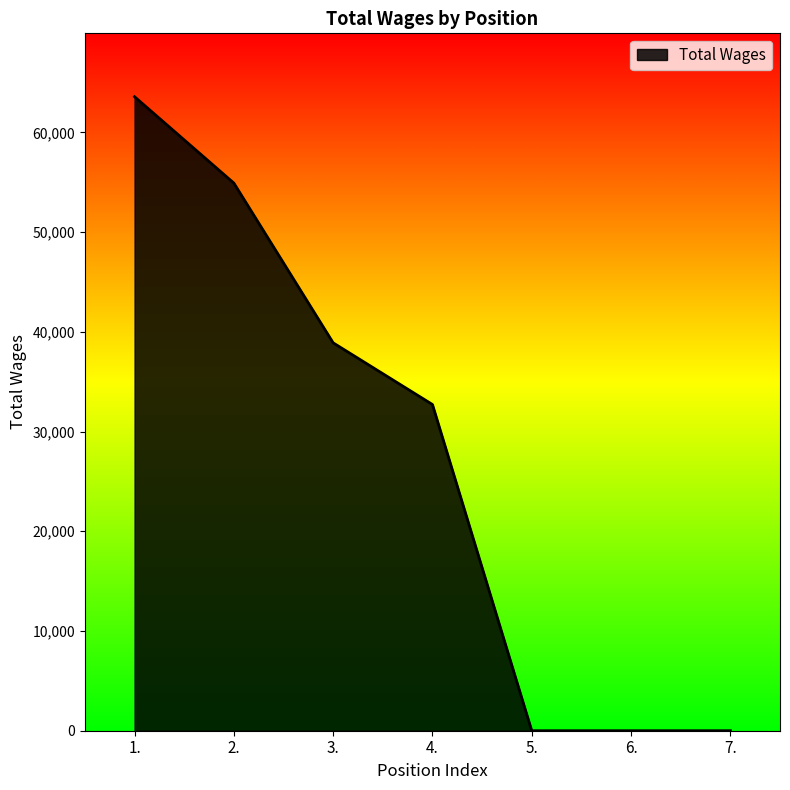

The value at 4. is 32711. True or false?

True